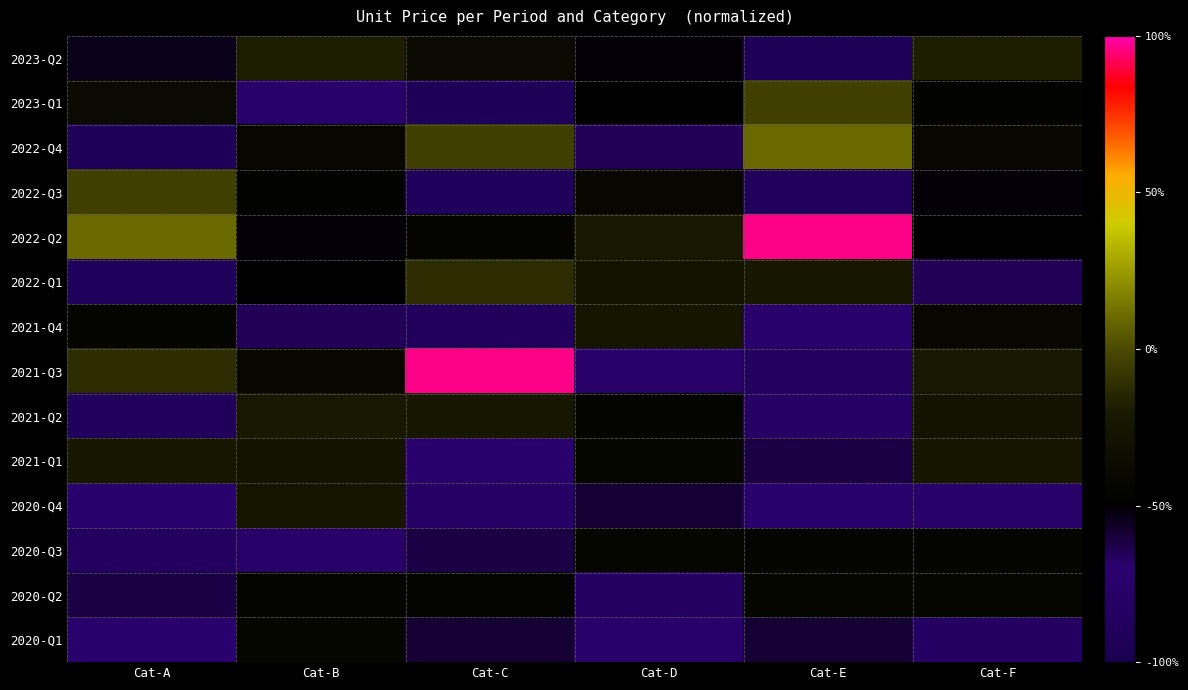

Rank the series at Cat-C from lowest to highest value.

2023-Q1, 2022-Q3, 2021-Q4, 2020-Q4, 2021-Q1, 2020-Q3, 2020-Q1, 2020-Q2, 2022-Q2, 2023-Q2, 2021-Q2, 2022-Q1, 2022-Q4, 2021-Q3